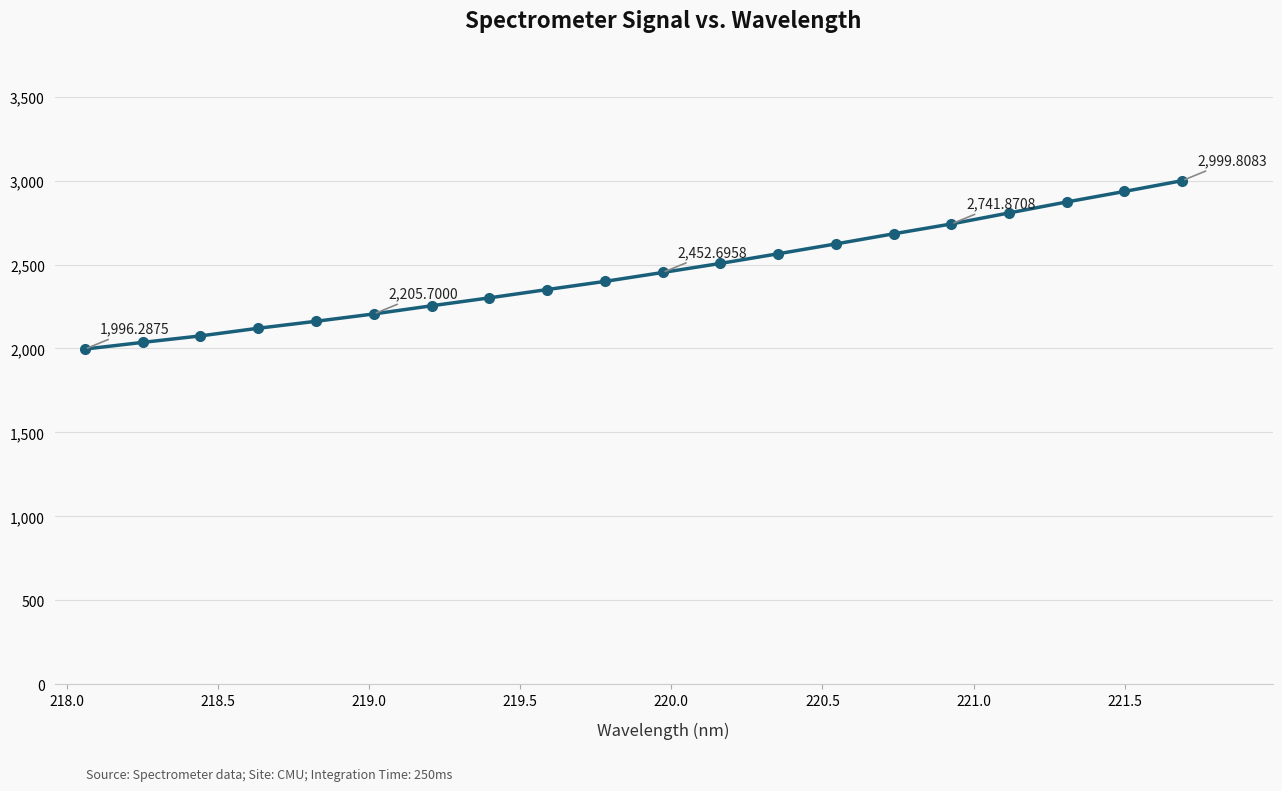

What is the difference between the maximum and minimum values?

1003.5